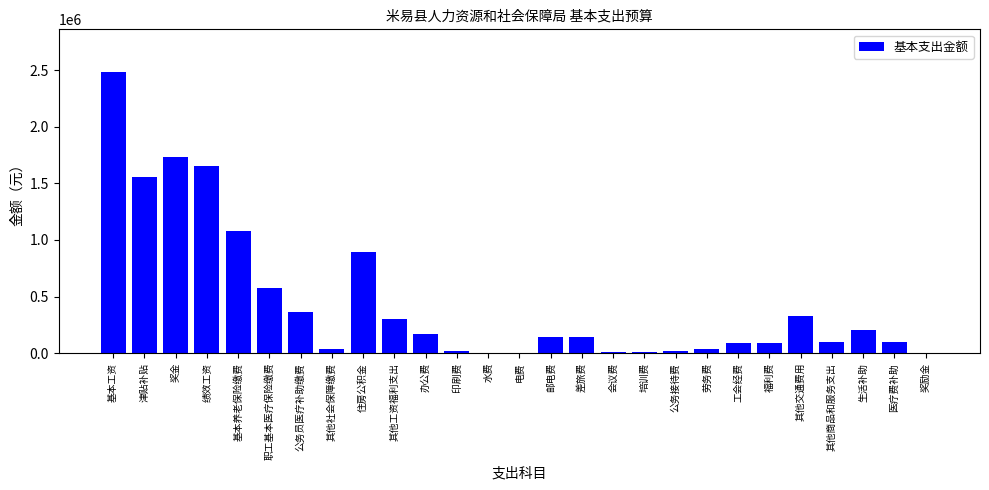

Where does the data first go above 140000?

基本工资